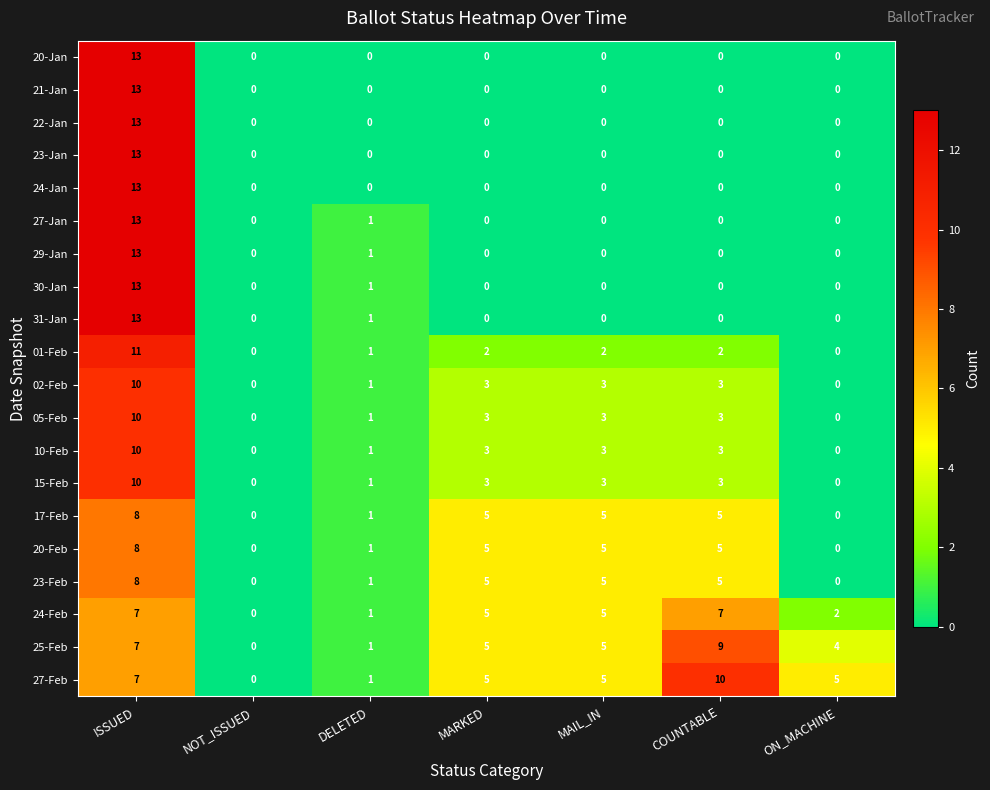

Which label corresponds to the largest value in the chart?

ISSUED